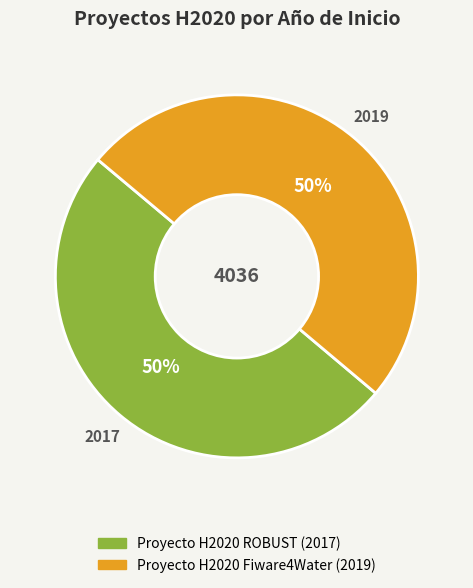

What is the ratio of the value at Proyecto H2020 Fiware4Water to the value at Proyecto H2020 ROBUST?

1.0